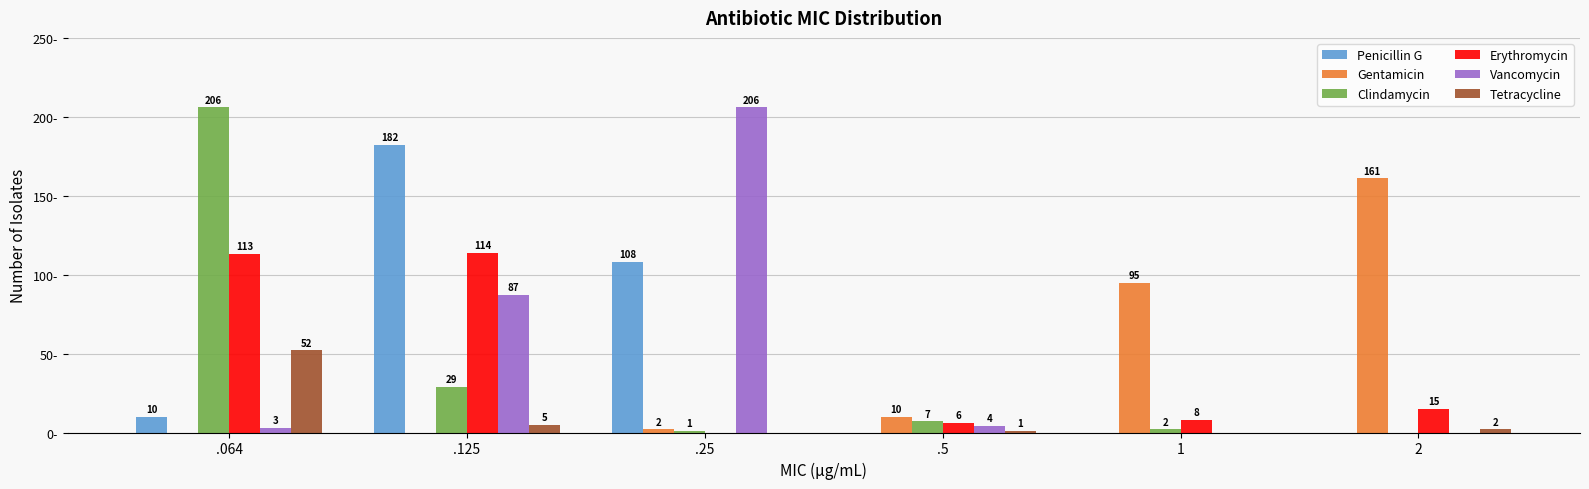

At which label is Vancomycin closest to 103?

.125